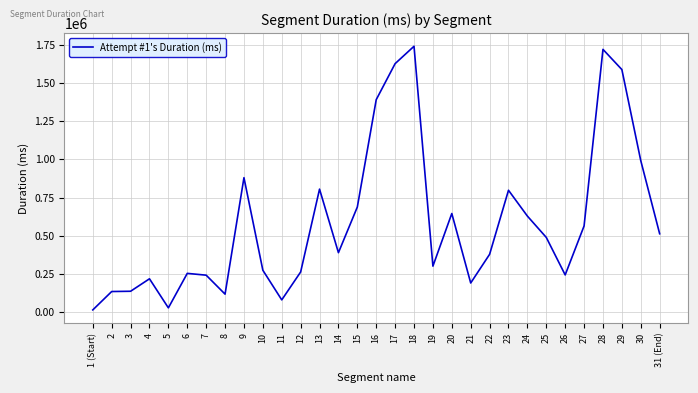

The value at 16 is 1391176. True or false?

True